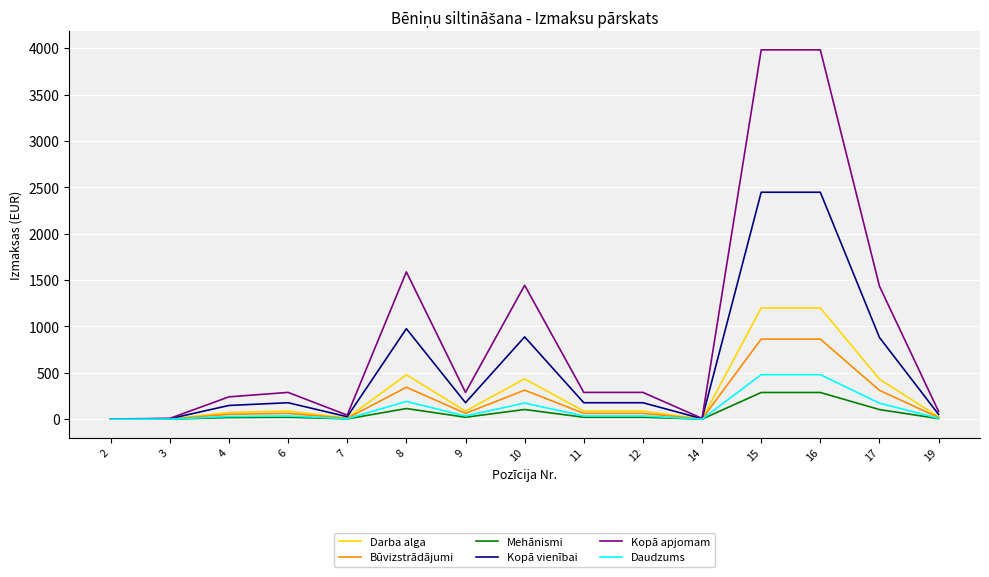

The value of Būvizstrādājumi at 8 is 81.0. True or false?

False